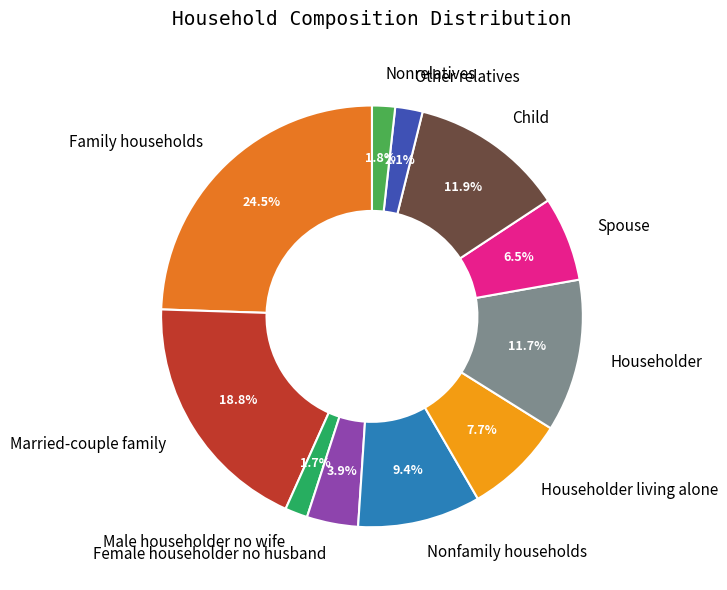

What percentage do Other relatives and Married-couple family together represent?

20.9%